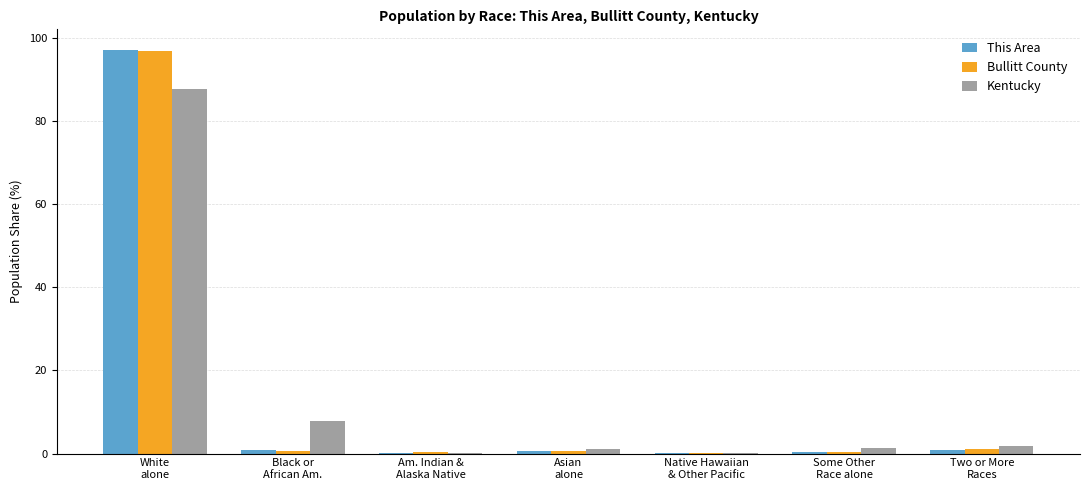

What is the average value of the This Area series?

14.3